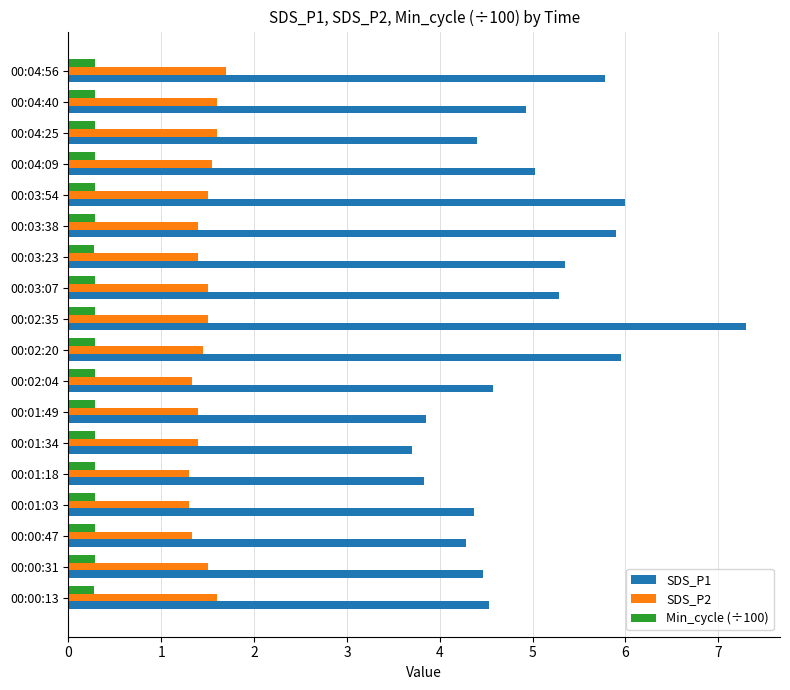

Rank the series by their maximum value, from lowest to highest.

Min_cycle (÷100), SDS_P2, SDS_P1